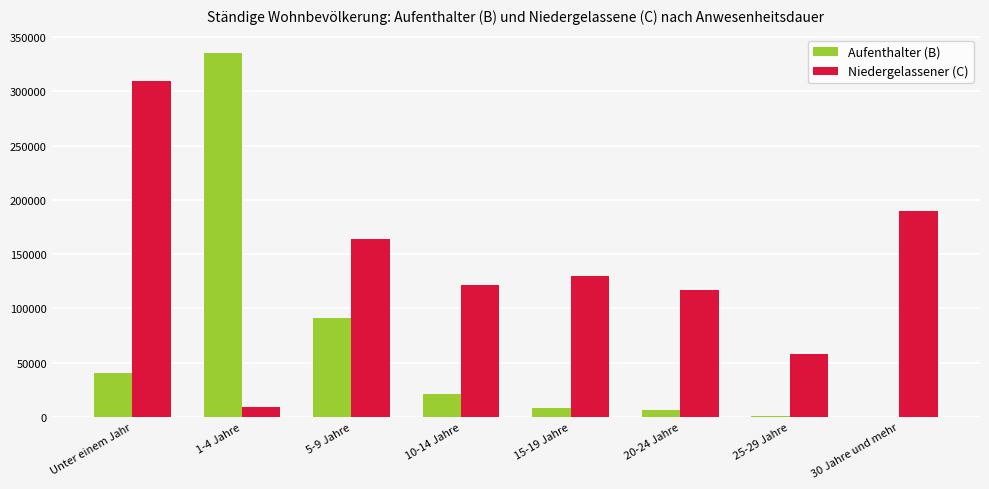

What is the total value across all series at 20-24 Jahre?

122836